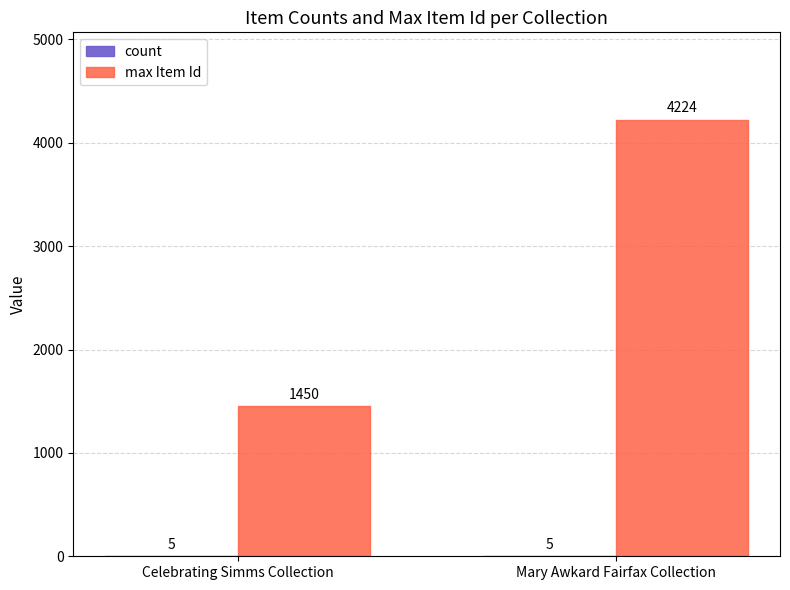

What is the greatest value displayed?

4224